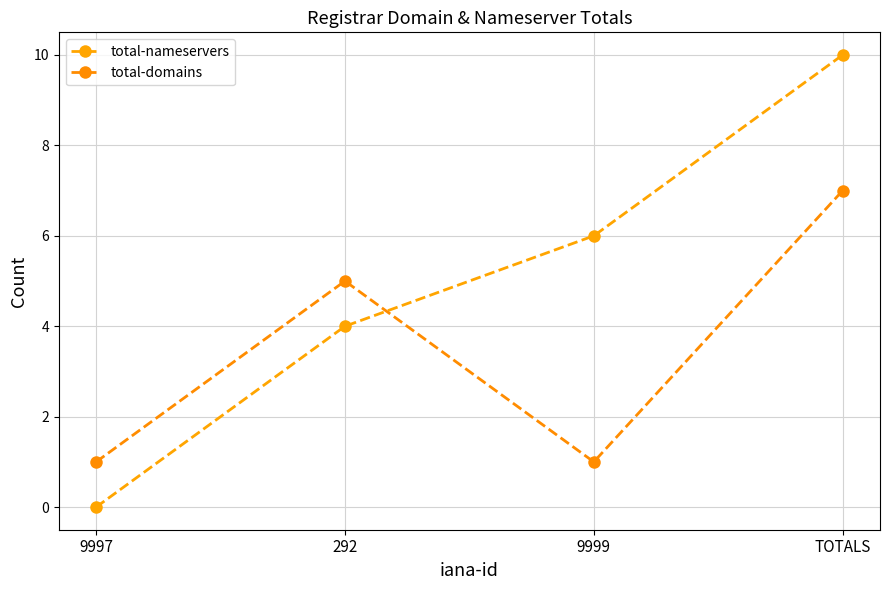

At how many categories does at least one series exceed 7?

1